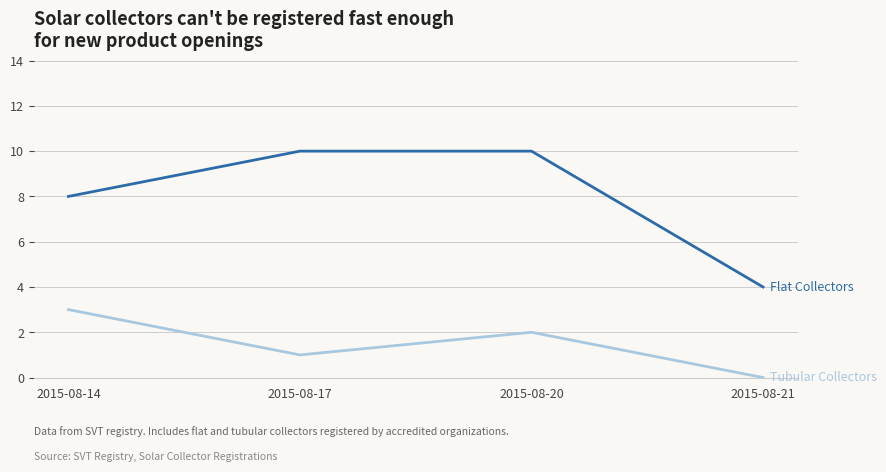

What is the total value across all series at 2015-08-21?

4